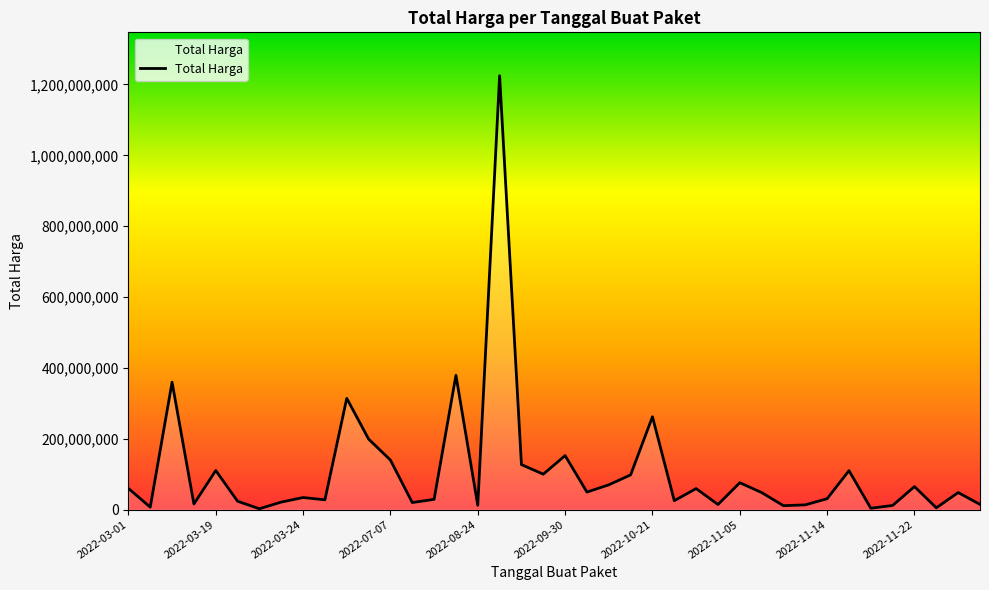

What is the difference between the maximum and minimum values?

1222286250